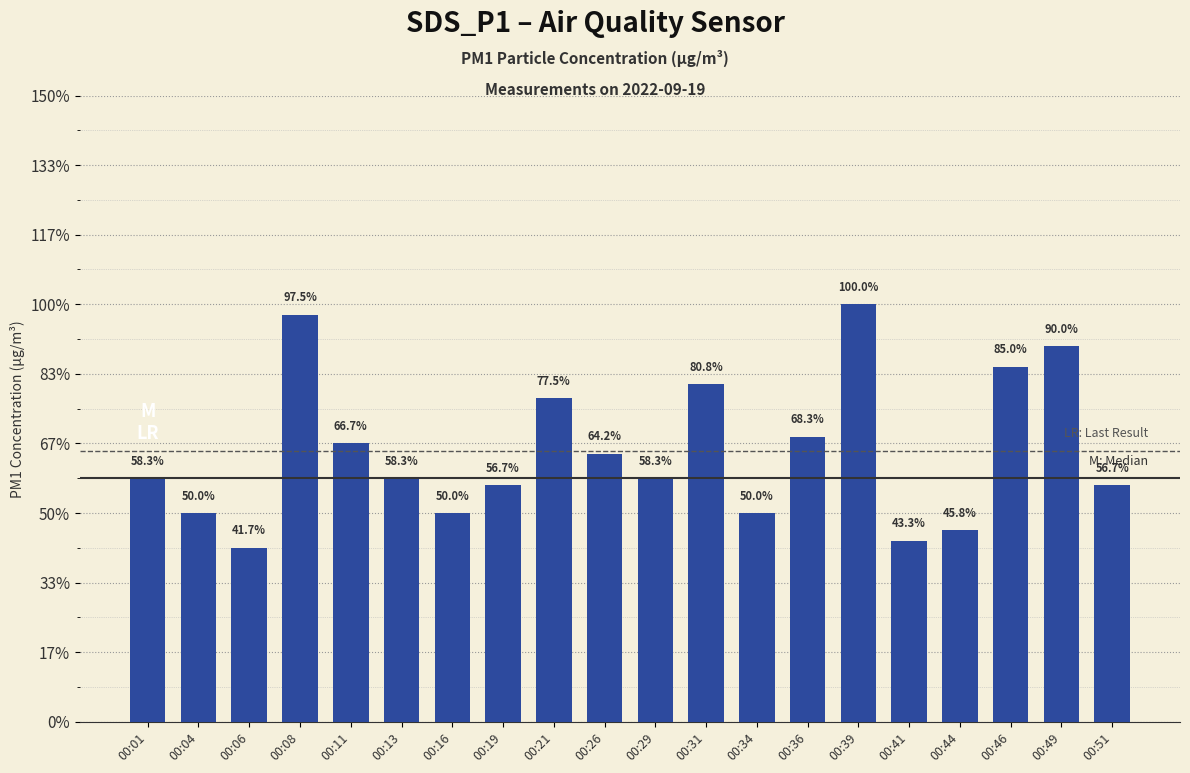

Reading right to left, what are all the values shown in this chart?

00:51=0.7	00:49=1.1	00:46=1.0	00:44=0.6	00:41=0.5	00:39=1.2	00:36=0.8	00:34=0.6	00:31=1.0	00:29=0.7	00:26=0.8	00:21=0.9	00:19=0.7	00:16=0.6	00:13=0.7	00:11=0.8	00:08=1.2	00:06=0.5	00:04=0.6	00:01=0.7